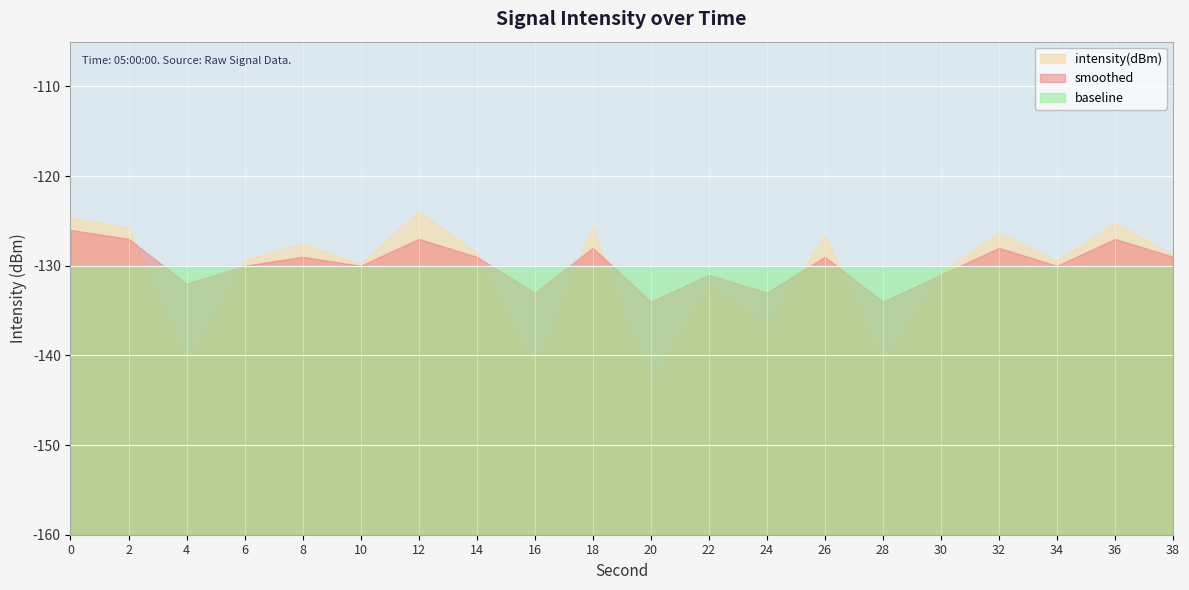

What is the value of the baseline point at the 4th from the left?

-130.0